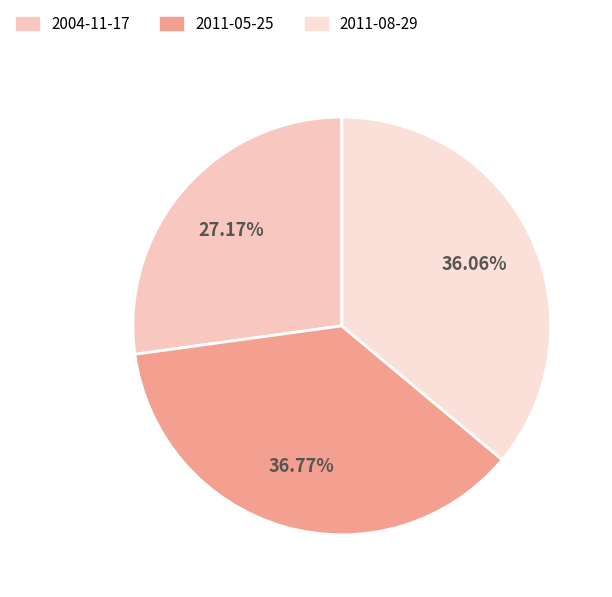

Which slice is the smallest?

2004-11-17